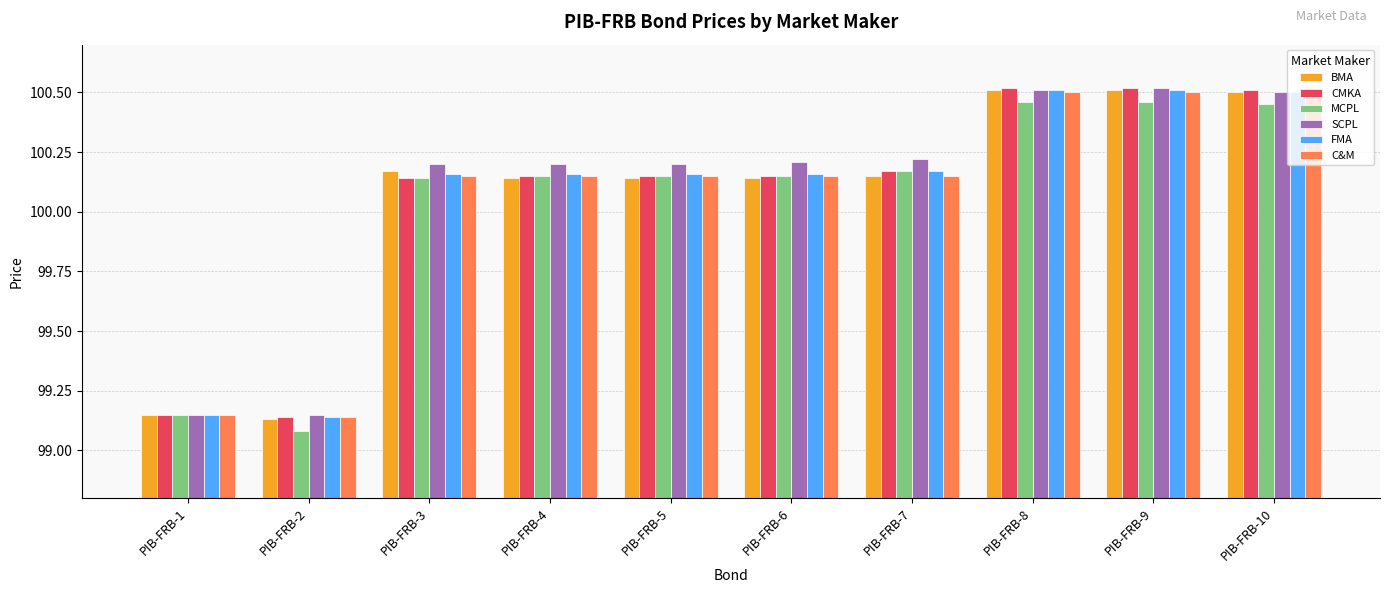

The BMA series shows 153.0 at PIB-FRB-8. True or false?

False